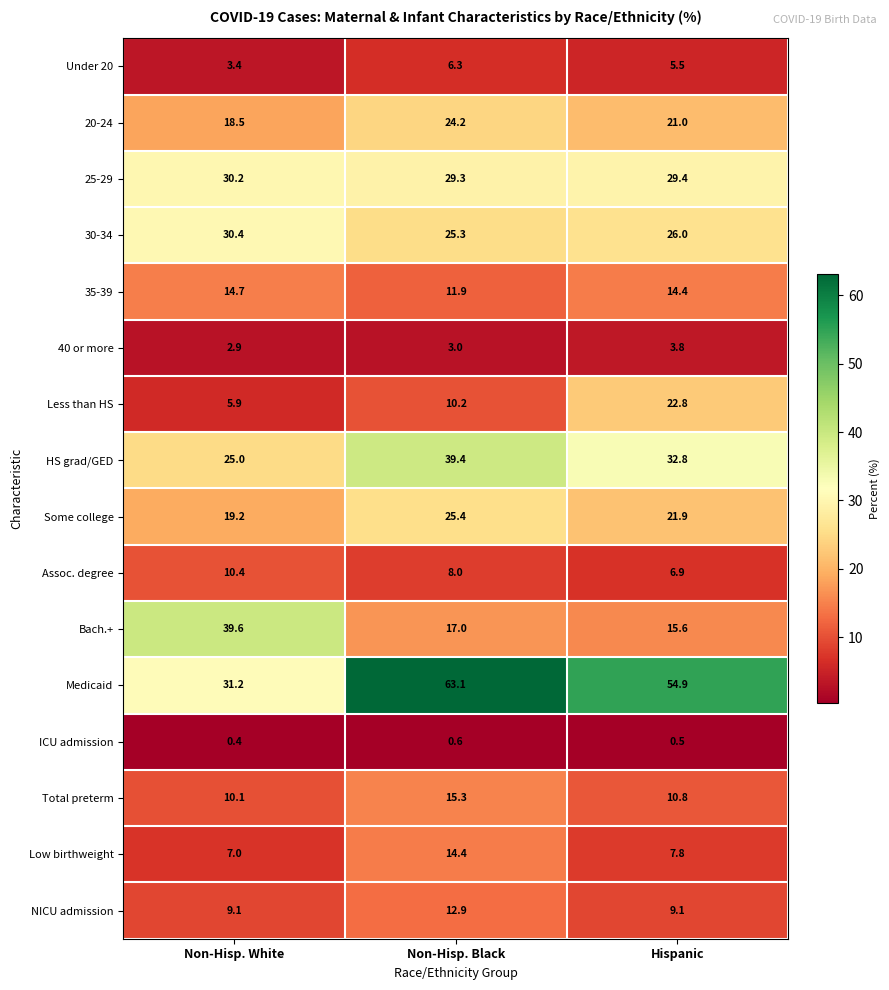

What is the total value across all series at Non-Hisp. Black?

306.3